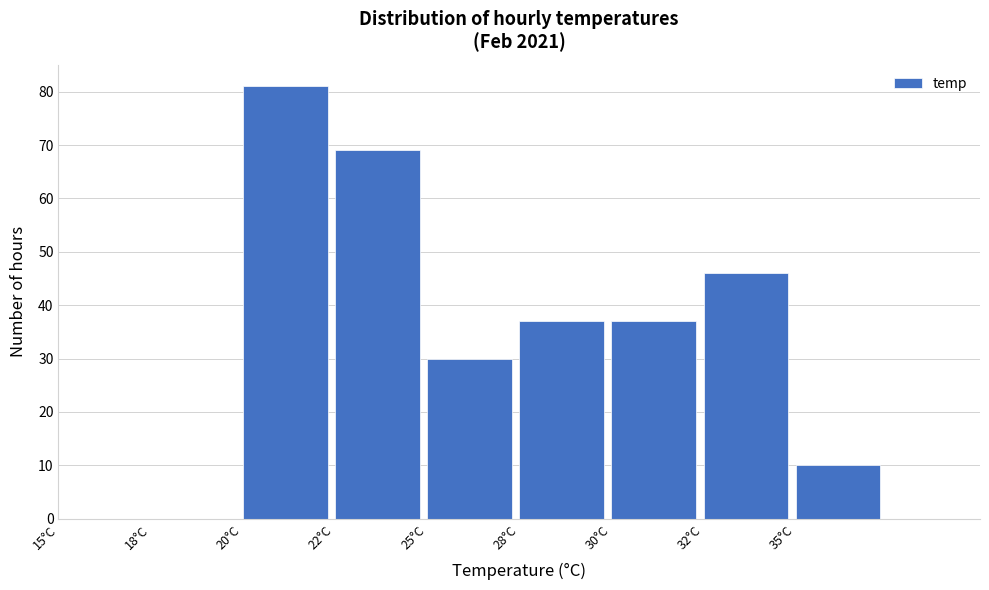

Reading left to right, extract all data points from this chart.

15°C=0	18°C=0	20°C=81	22°C=69	25°C=30	28°C=37	30°C=37	32°C=46	35°C=10